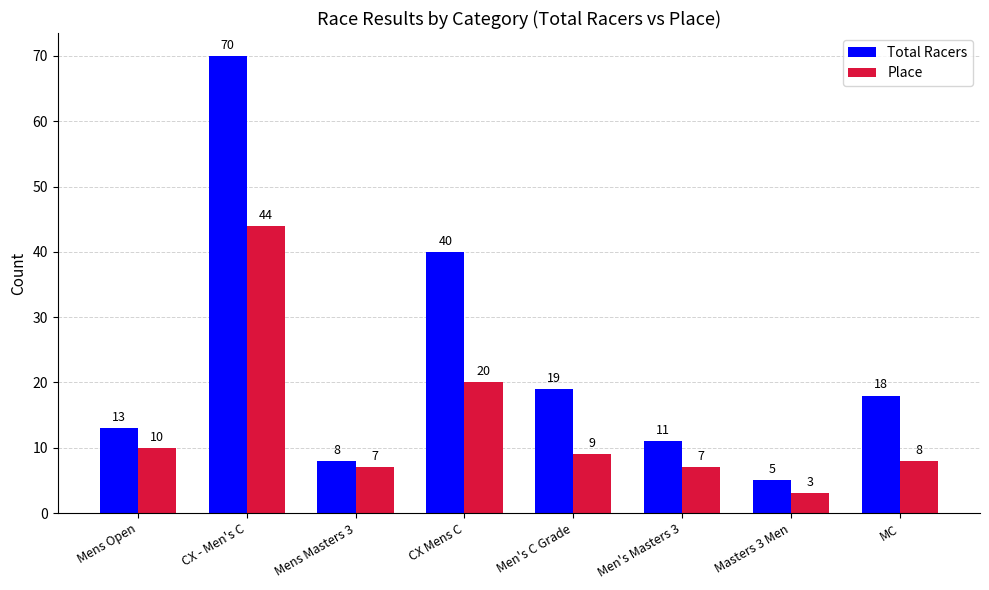

How many data points in Place are less than 9?

4